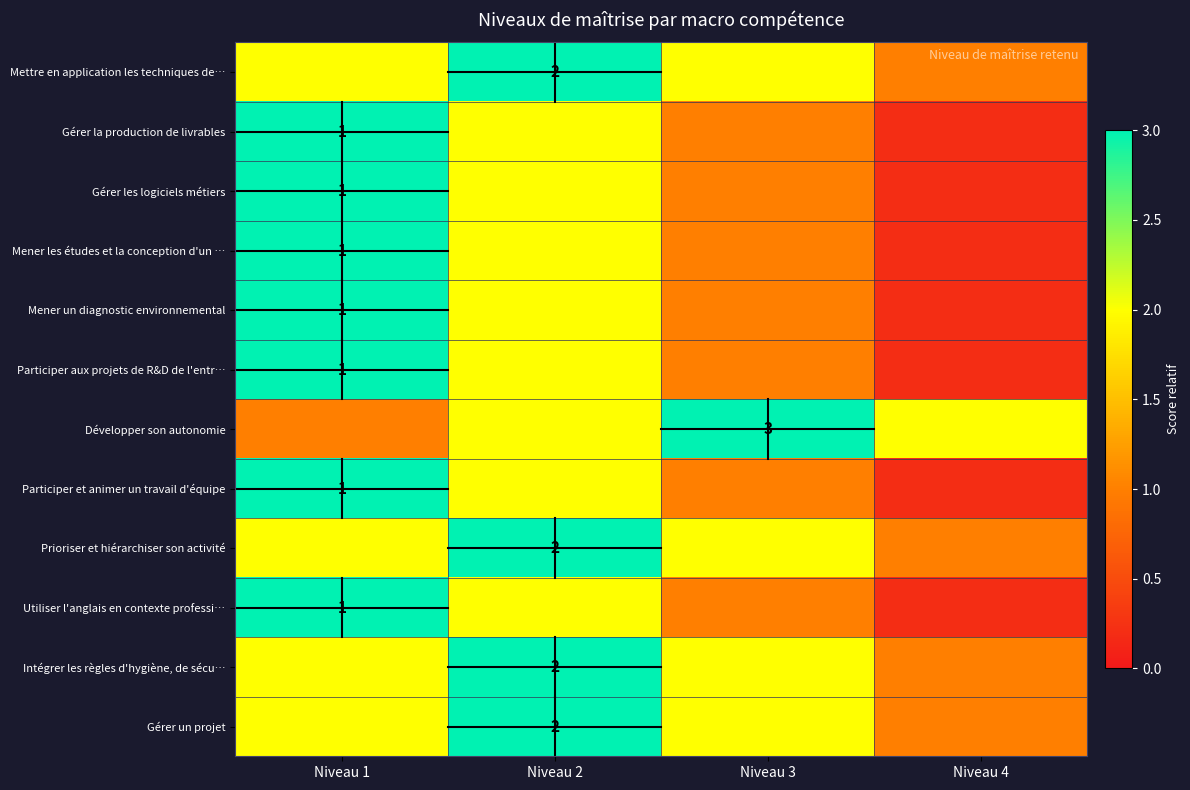

The value of Participer et animer un travail d'équipe at Niveau 1 is 1.0. True or false?

True